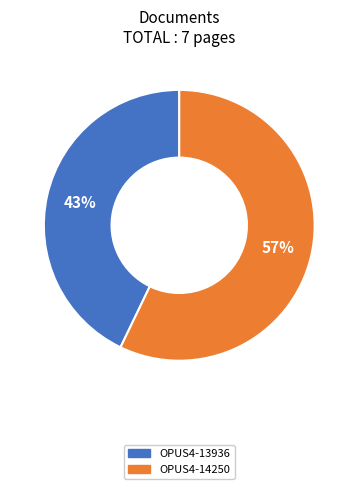

How many segments does this pie chart have?

2